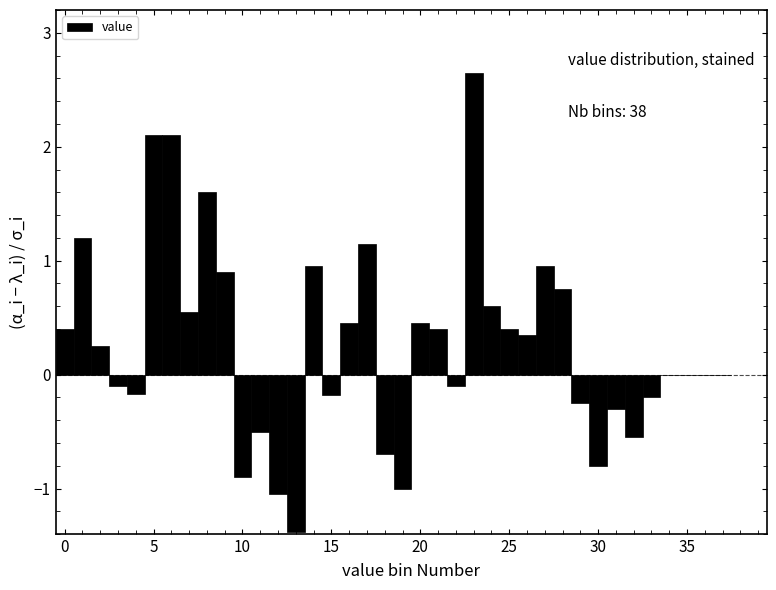

Around what value on the x-axis is the tallest bar? Give the approximate position of its centre, as read against the axis.

23.0